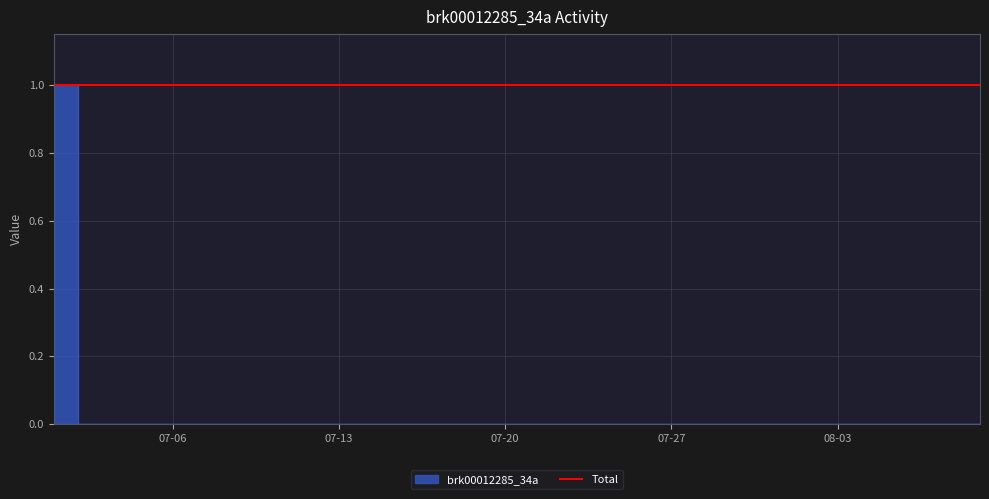

Which label corresponds to the largest value in the chart?

2021-07-01